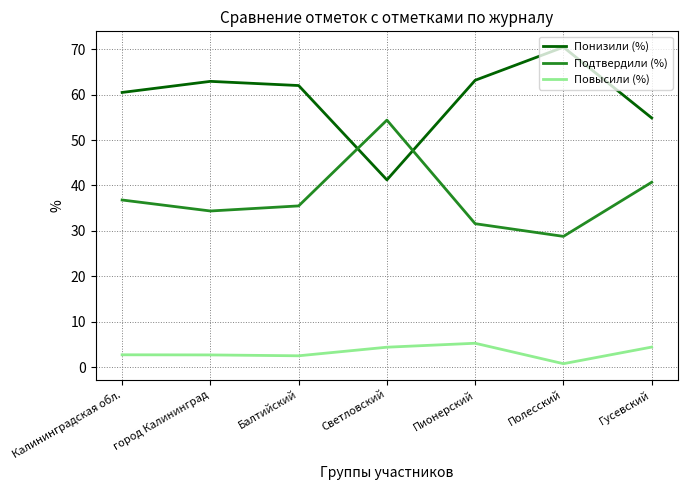

What is the minimum value shown in the chart?

0.8